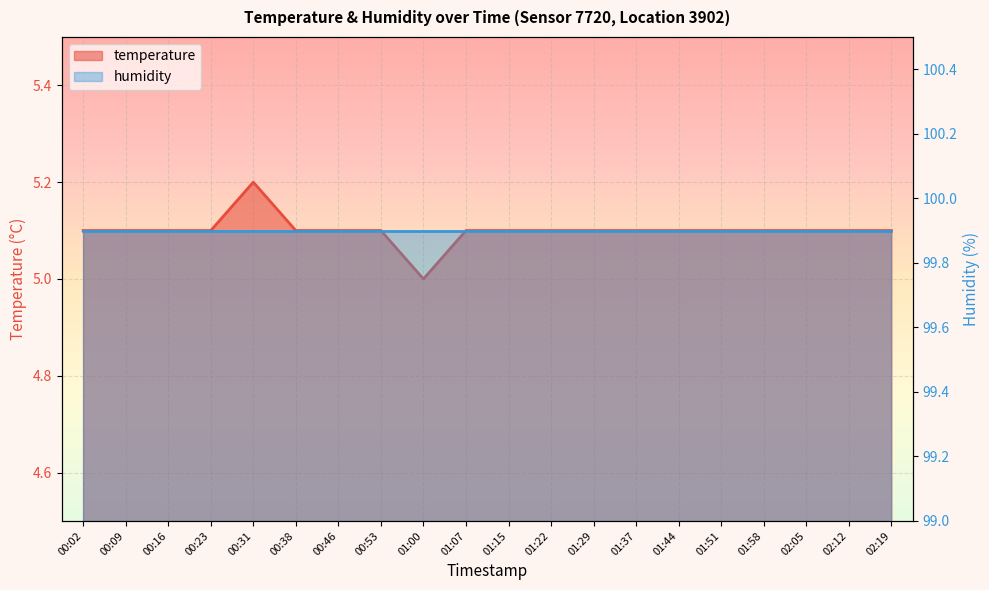

True or false: the data shows 7.0 at 00:53.

False